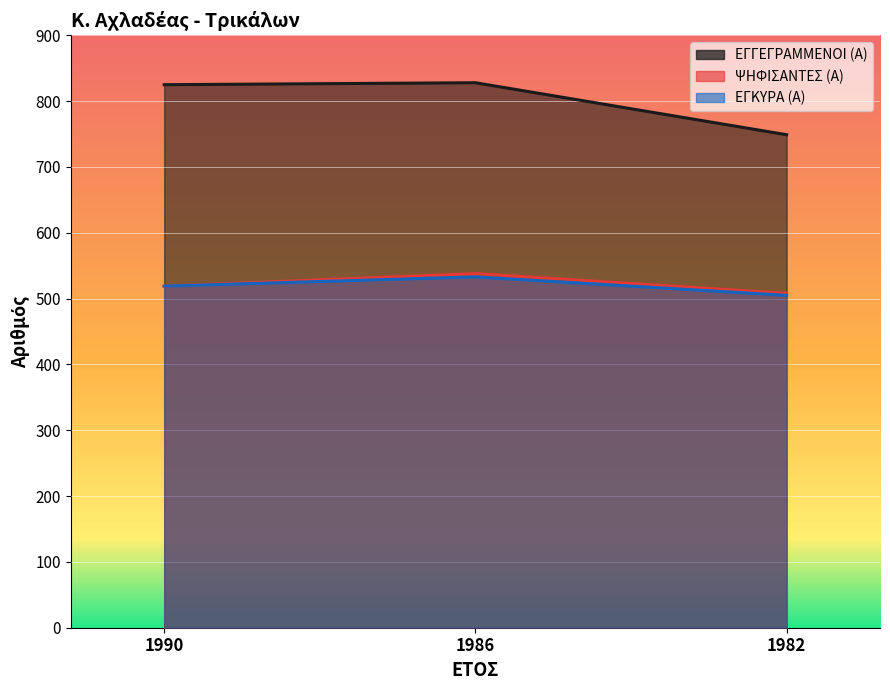

How many lines are shown in the chart?

3